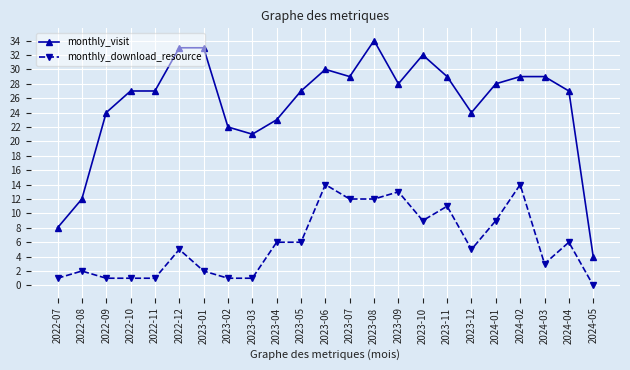

True or false: monthly_visit and monthly_download_resource cross at least once.

False